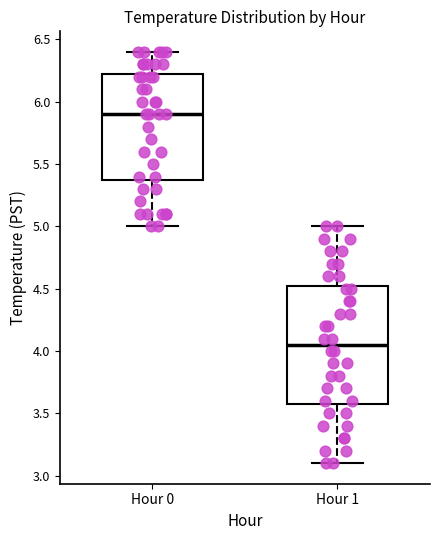

Reading left to right, read every box against the y-axis: the position of its median line, the range the box covers, and the ends of its whiskers. The values are not printed on the chart, so give them approximately, as read against the axis.

Hour 0: median 5.90, box 5.40 to 6.25, whiskers 5.00 to 6.40
Hour 1: median 4.05, box 3.60 to 4.55, whiskers 3.10 to 5.00